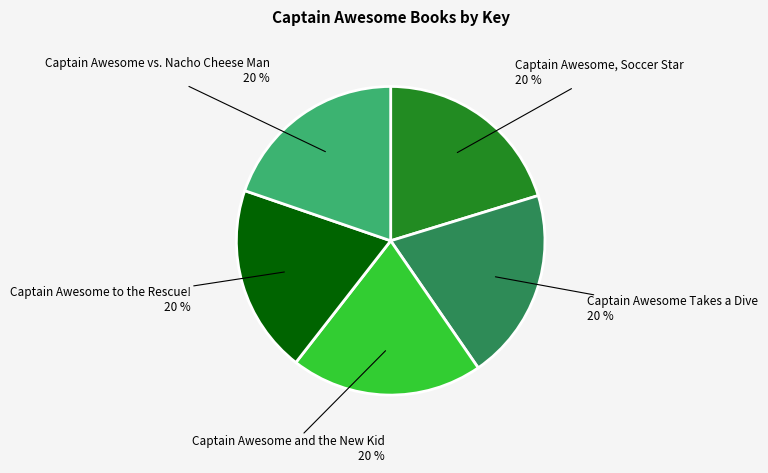

Approximately how many times larger is the value at Captain Awesome and the New Kid compared to Captain Awesome to the Rescue!?

1.0